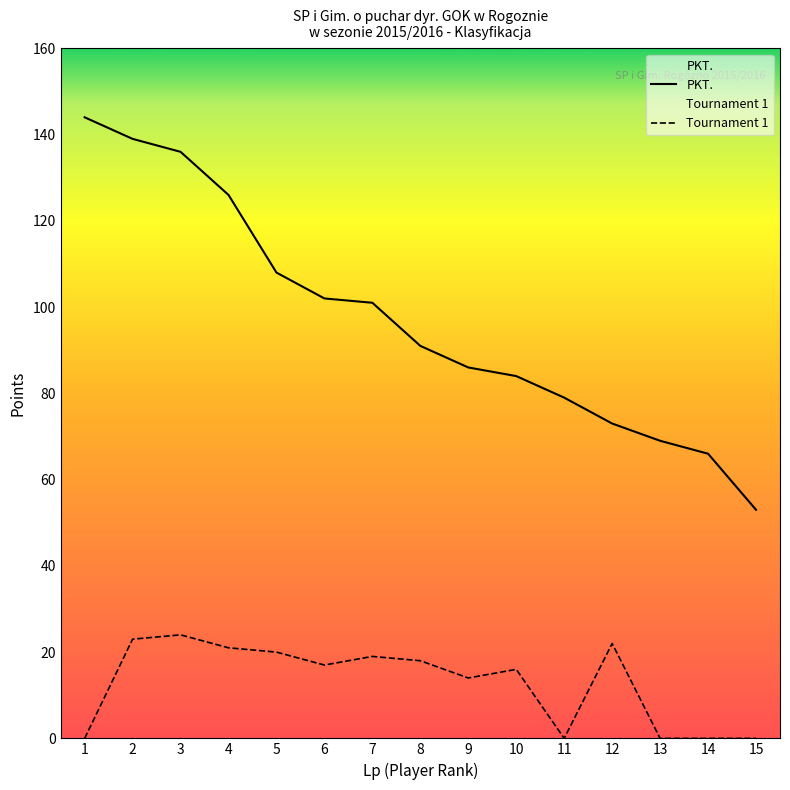

Is it true that Tournament 1 equals -12 at 15?

False